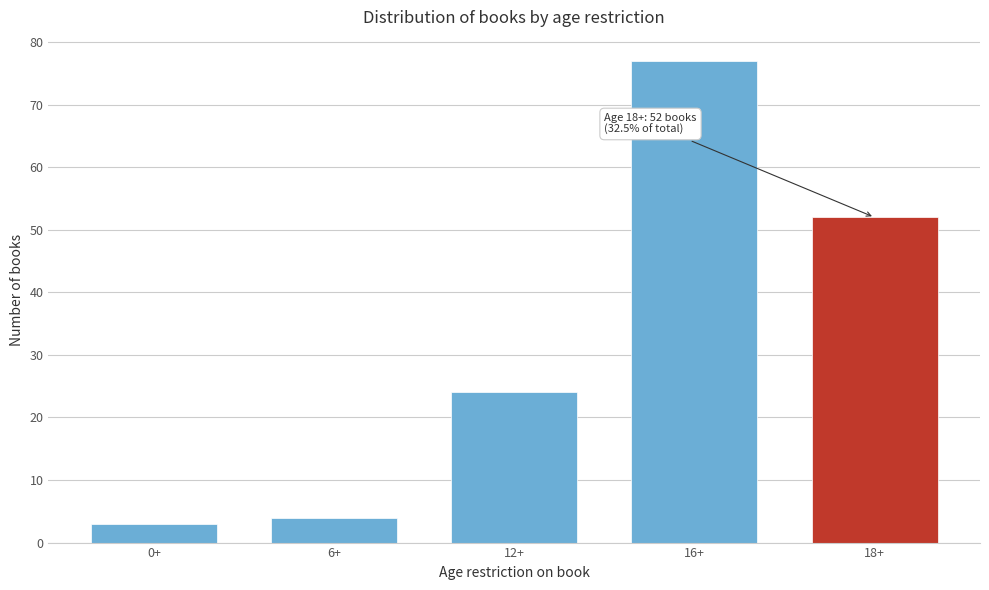

Reading right to left, transcribe all the data shown in this chart.

18+=52	16+=77	12+=24	6+=4	0+=3